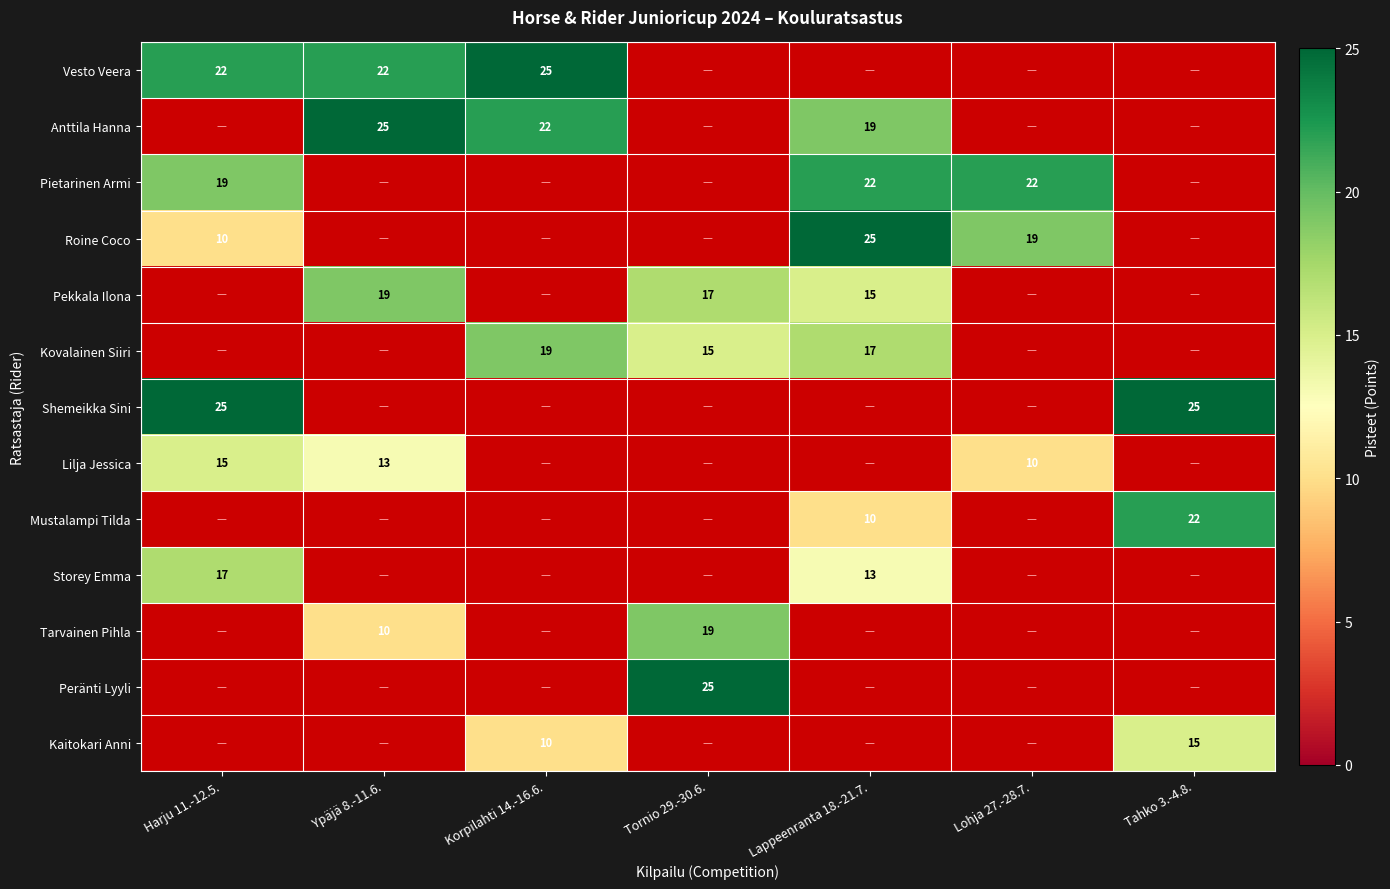

Is it true that Roine Coco equals 19 at Lohja 27.-28.7.?

True